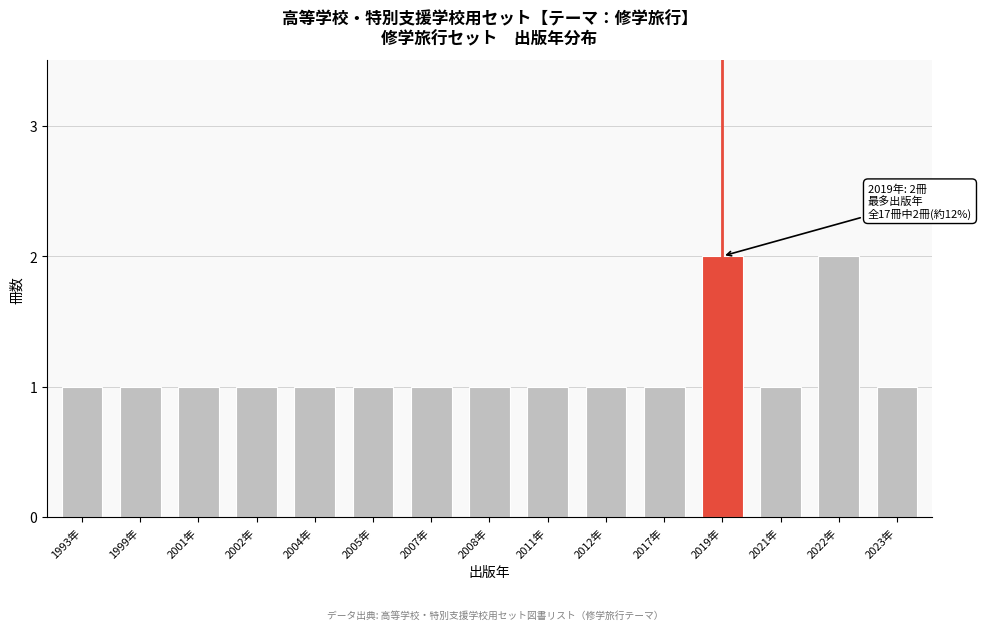

Reading right to left, list all the values displayed in this chart.

2023年=1	2022年=2	2021年=1	2019年=2	2017年=1	2012年=1	2011年=1	2008年=1	2007年=1	2005年=1	2004年=1	2002年=1	2001年=1	1999年=1	1993年=1